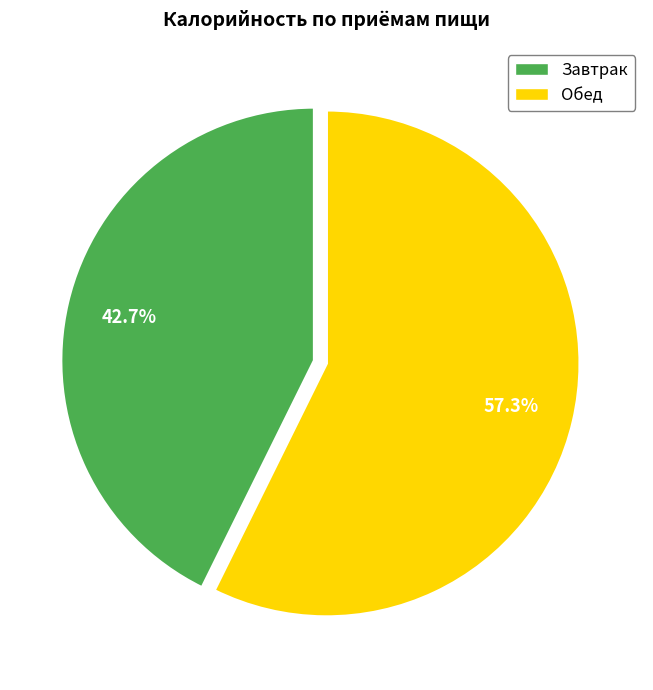

The Обед slice represents 45% of the pie. True or false?

False